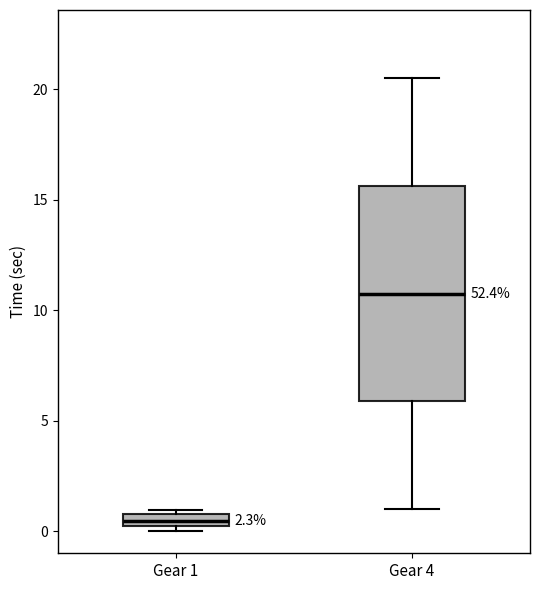

Which box's median line is the lowest?

Gear 1